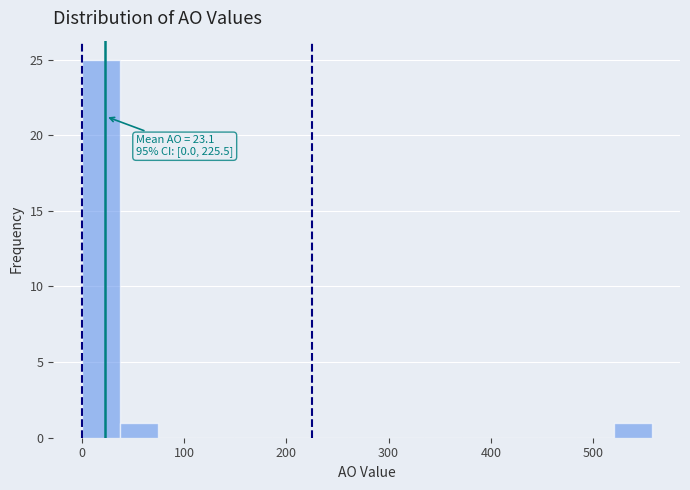

Read against the x-axis, roughly where is the centre of the tallest bar?

20